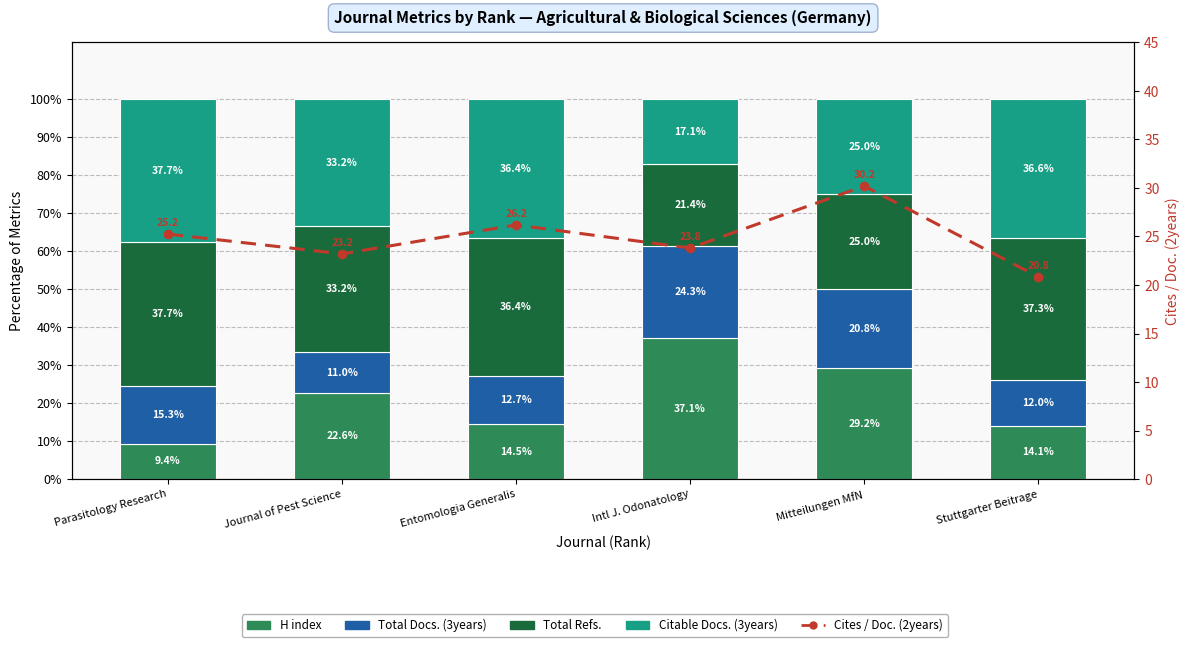

What is the sum of all Cites / Doc. (2years) values?

149.5